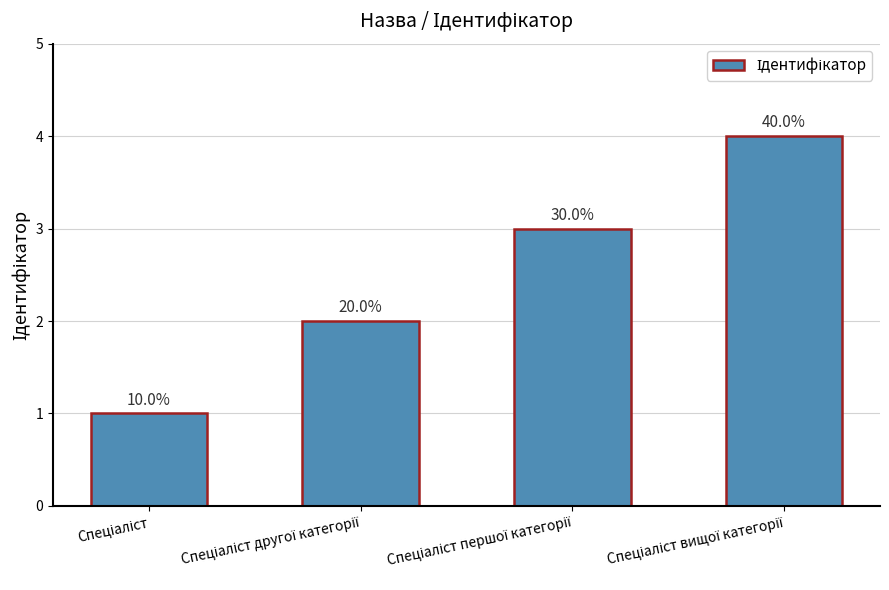

Is it true that the value at Спеціаліст вищої категорії is 4?

True